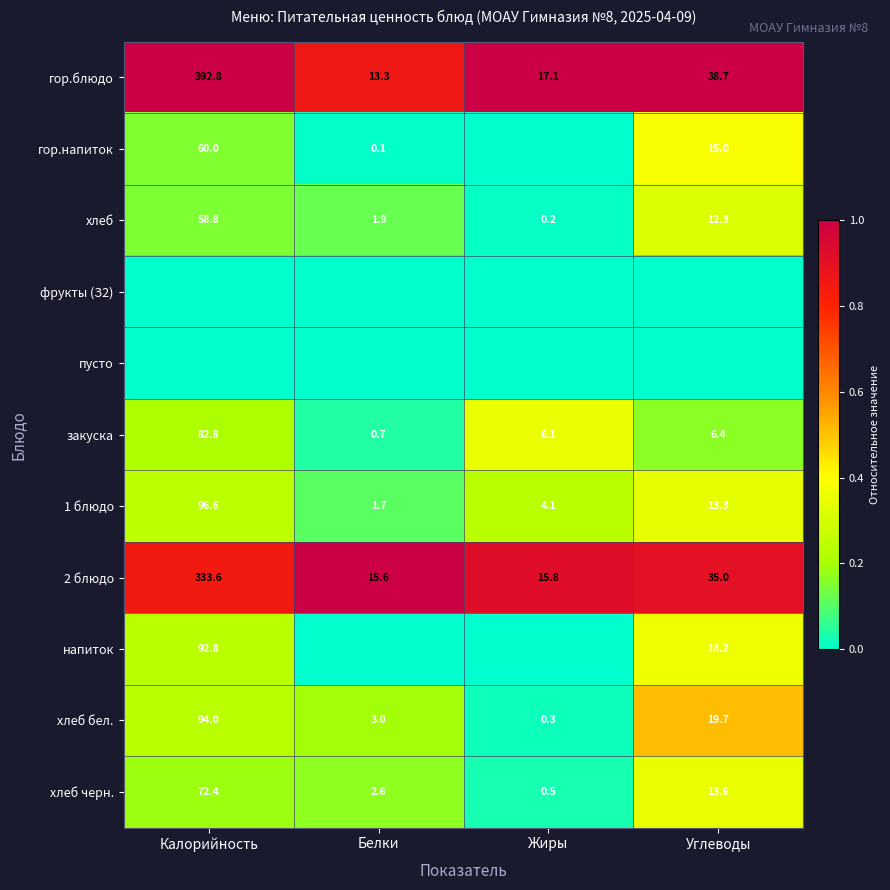

Is the value of закуска at Белки greater than the value of гор.напиток at Калорийность?

No